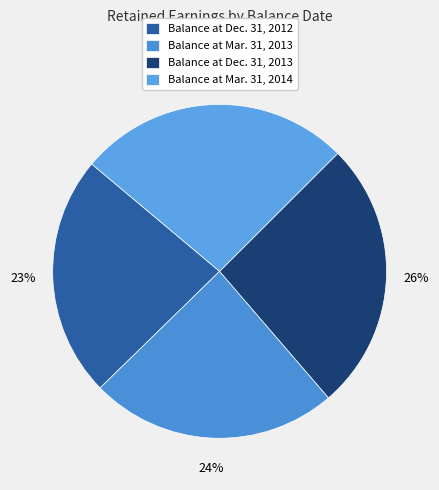

Does Balance at Mar. 31, 2013 account for over 50% of the chart?

No